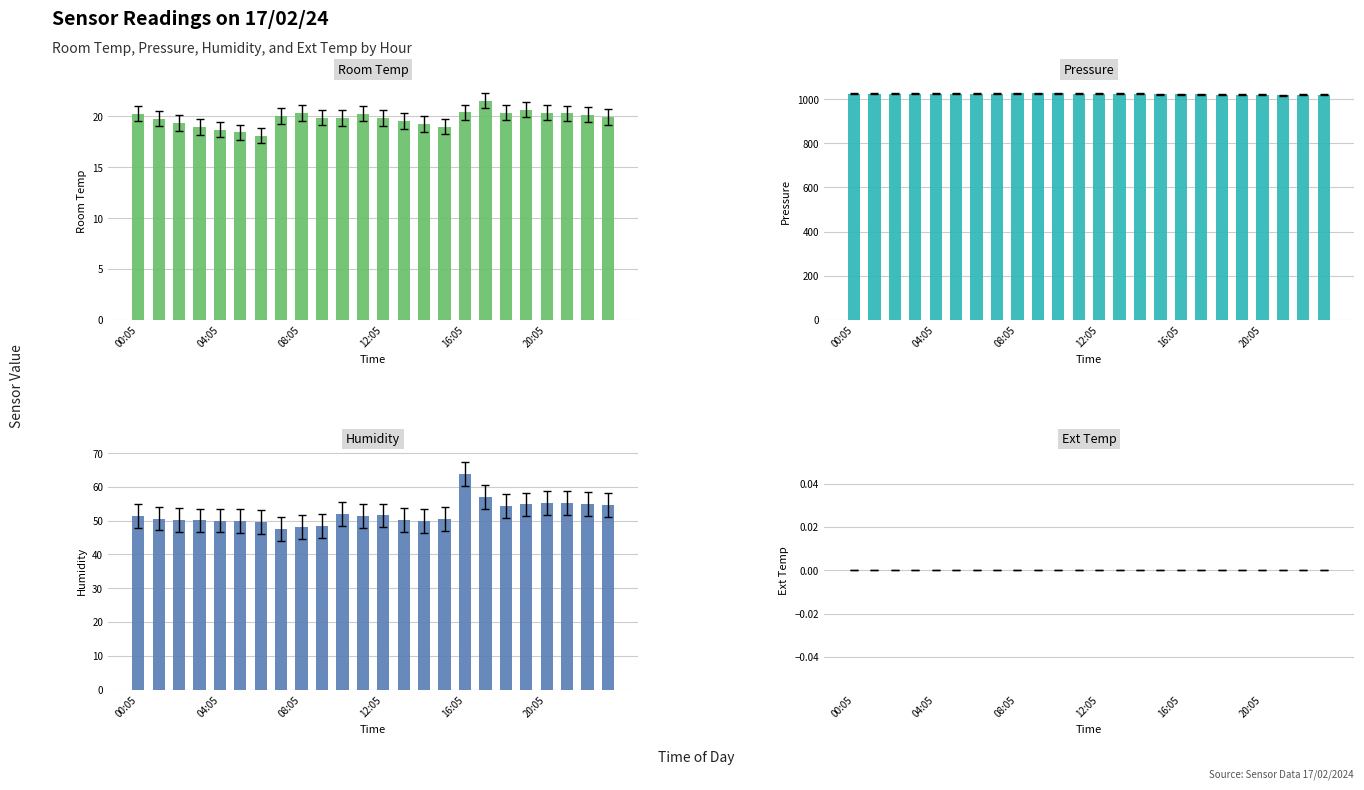

Which has a higher value, 16:05 or 21?

21